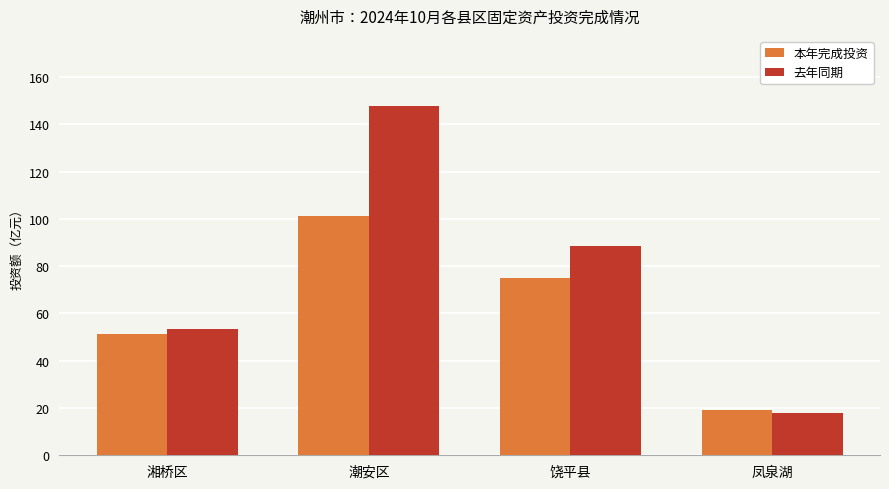

At 饶平县, list the series in order from largest to smallest.

去年同期, 本年完成投资